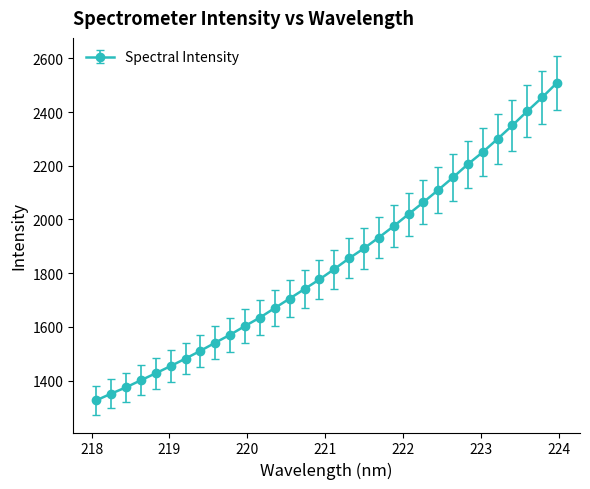

How many lines are shown in the chart?

1